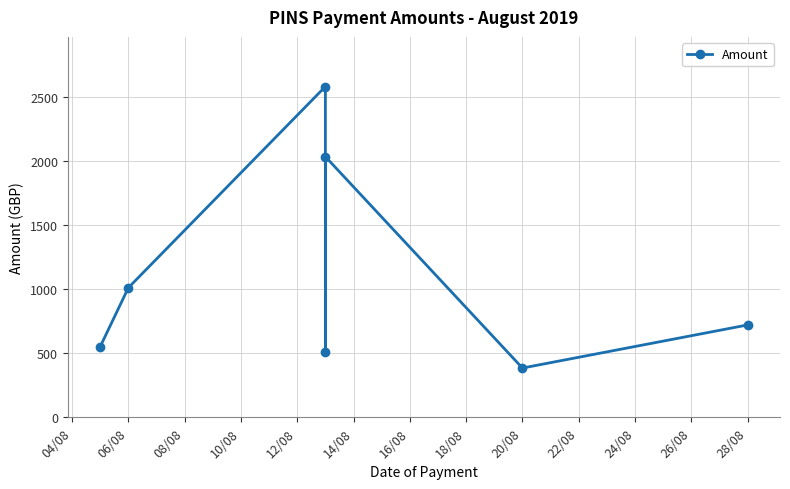

What is the value of the 3rd point from the left?

2579.2